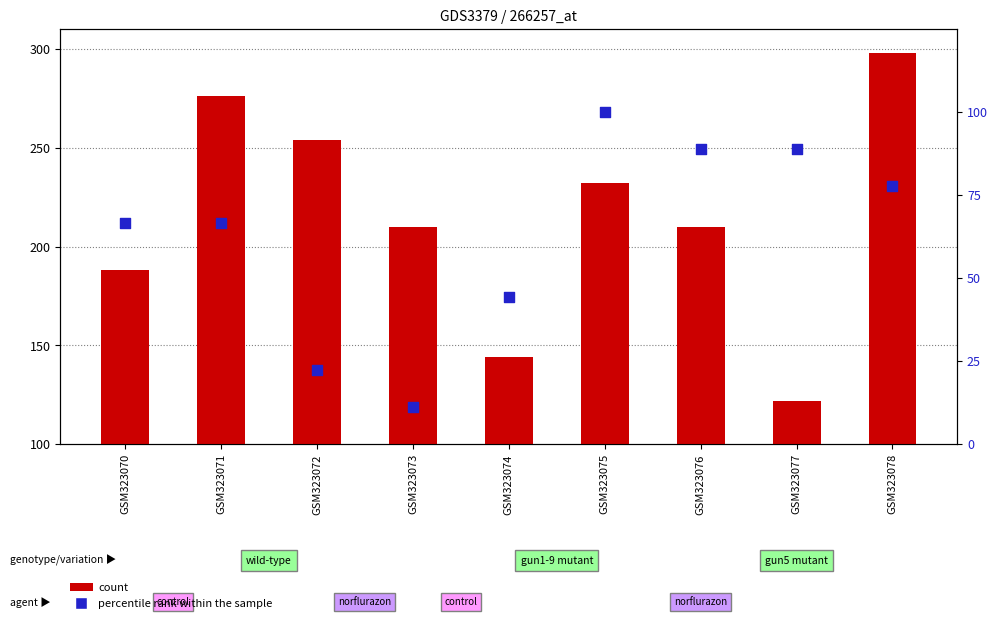

What is the total value across all series at GSM323076?

298.9